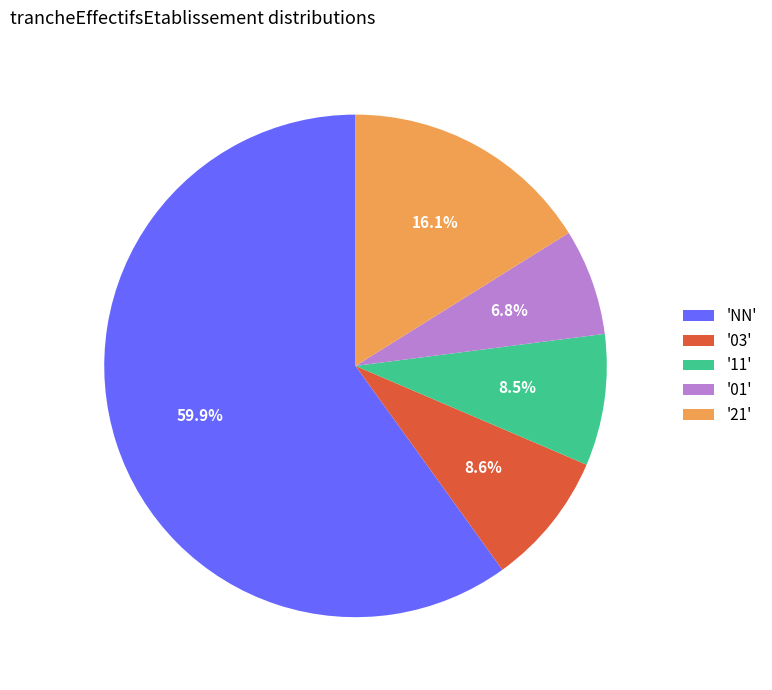

Do '01' and 'NN' together represent more than half of the pie?

Yes